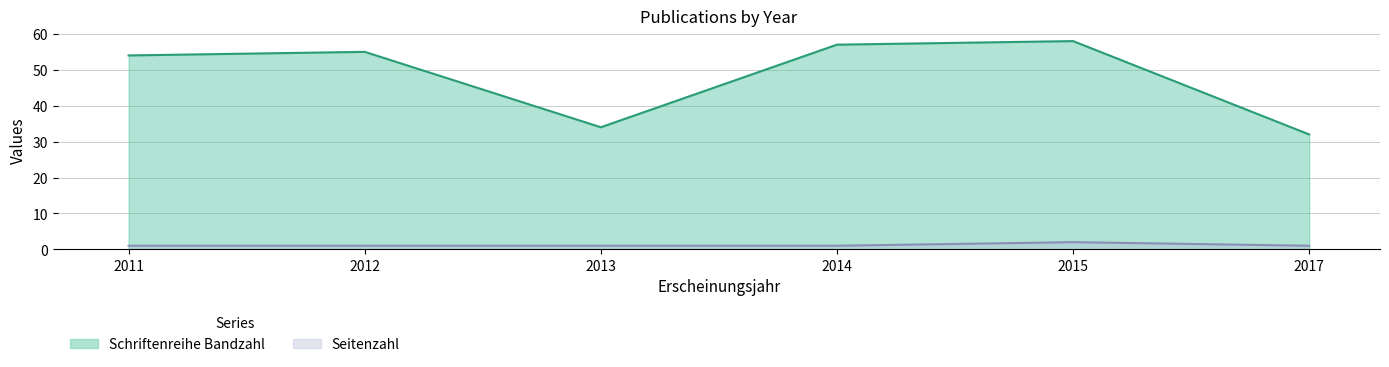

What is the smallest value displayed?

1